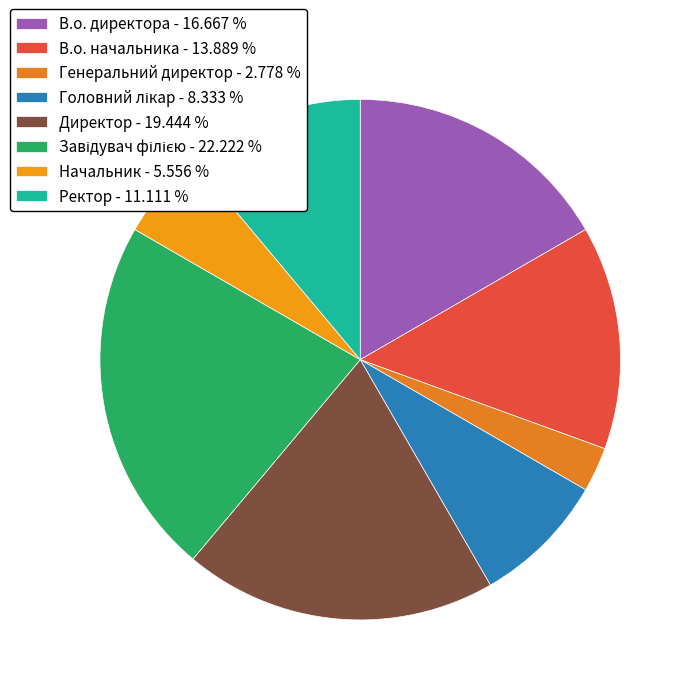

To the nearest percent, what is the average slice percentage?

12%